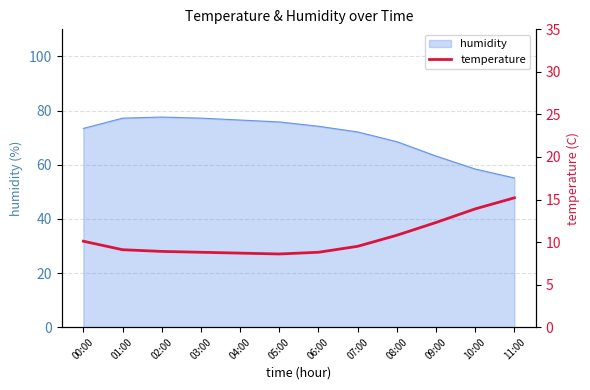

True or false: there are more than 0 points higher than both neighbors.

False